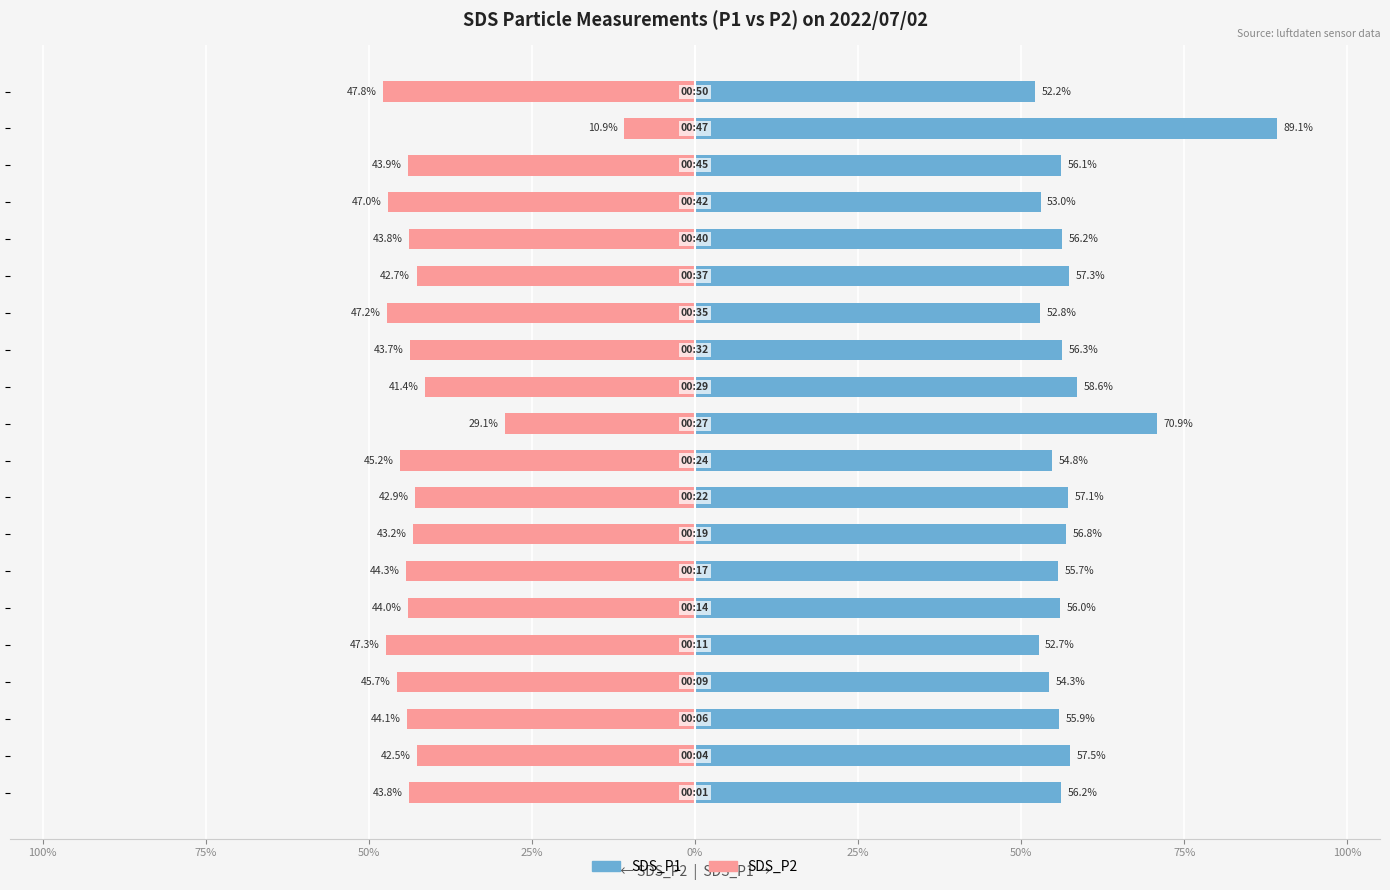

Which series has the largest total across all categories?

SDS_P1